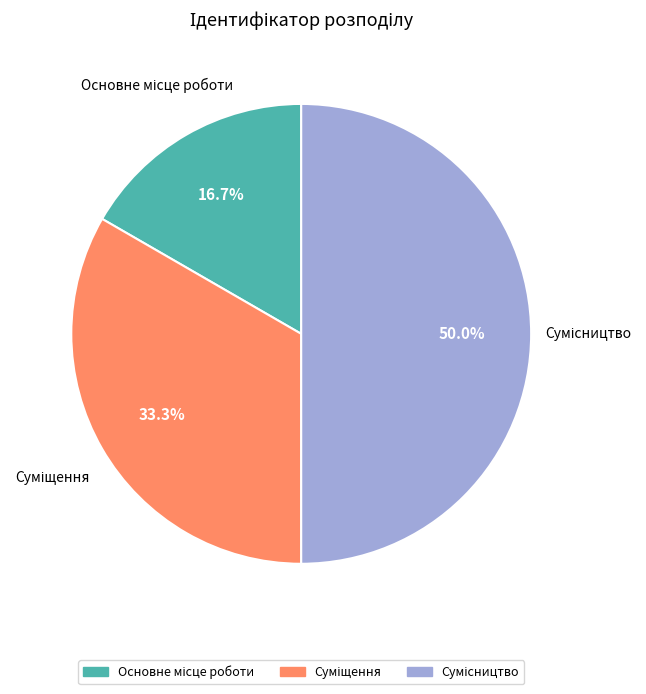

To the nearest percent, what percentage of the pie is Основне місце роботи?

17%